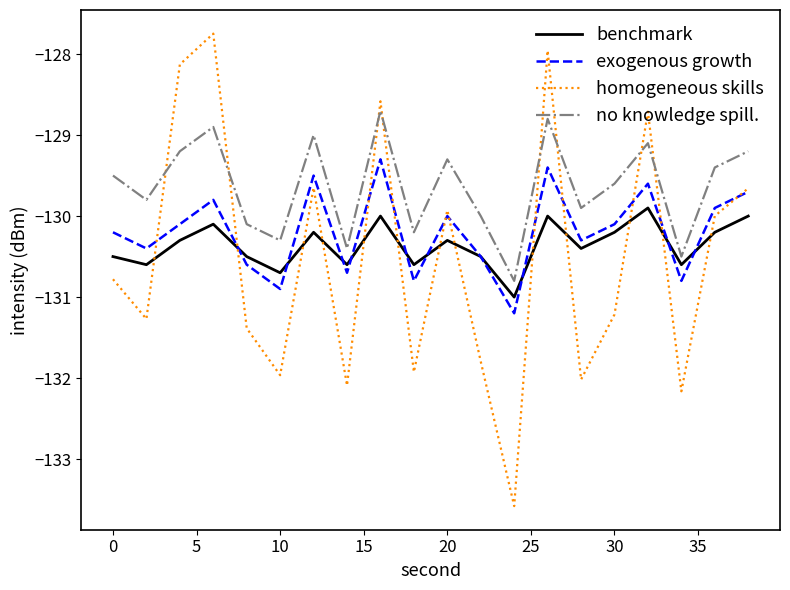

Which series has the largest total across all categories?

no knowledge spill.